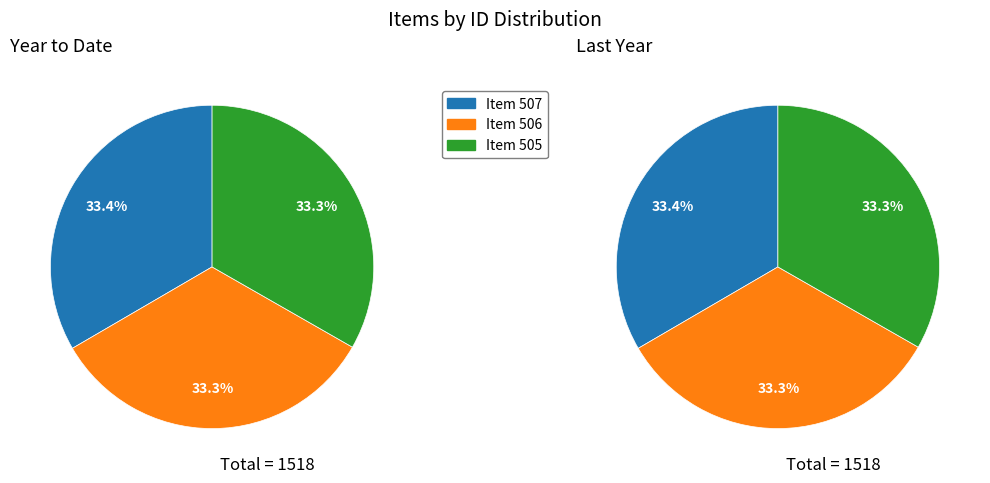

Which slice is the largest?

Item 507